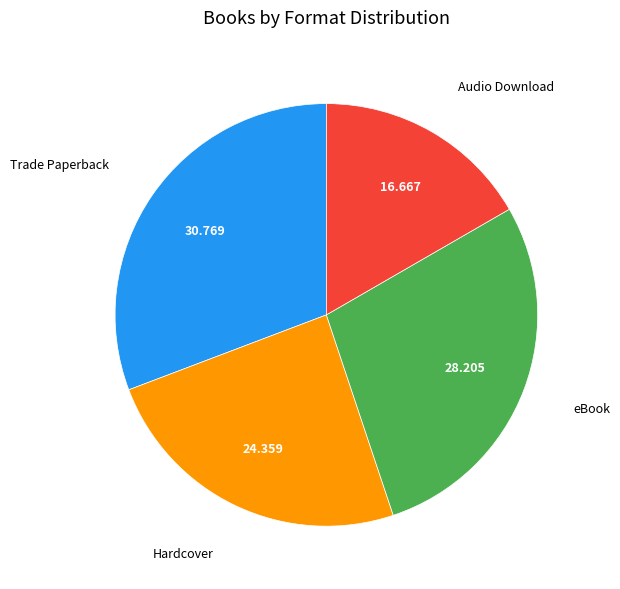

Is there any slice that represents more than half of the pie?

No